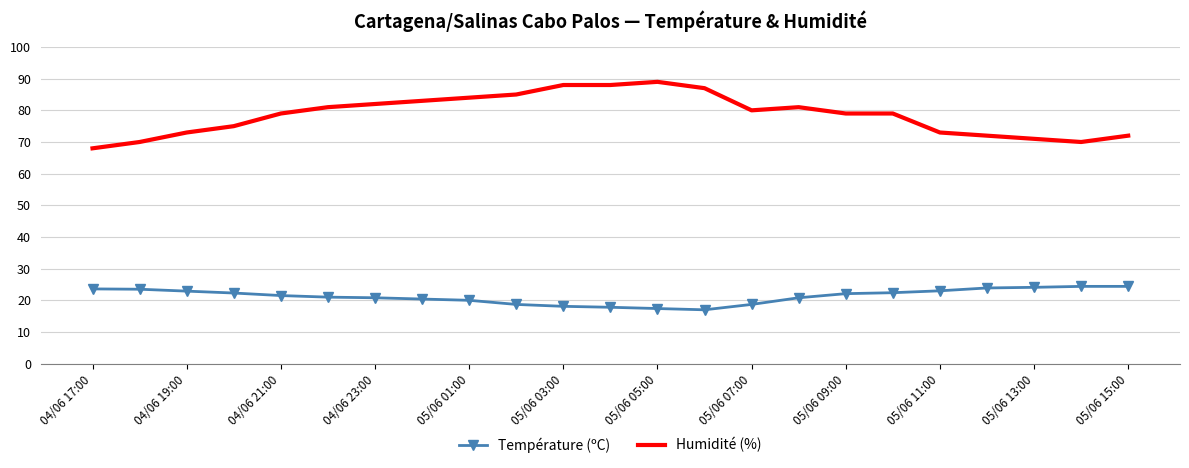

What is the minimum value for Humidité (%)?

68.0